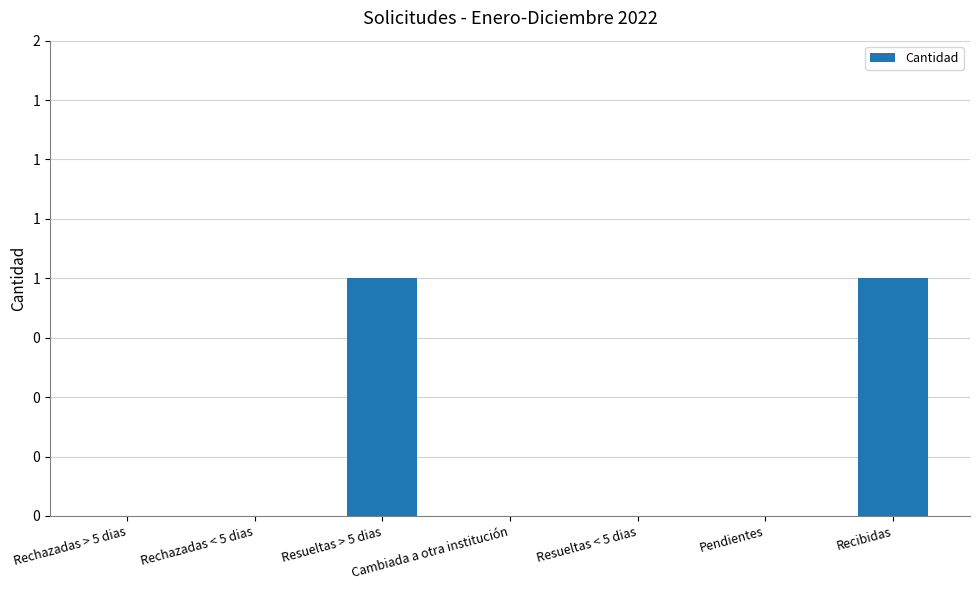

How many bars are there in total?

7